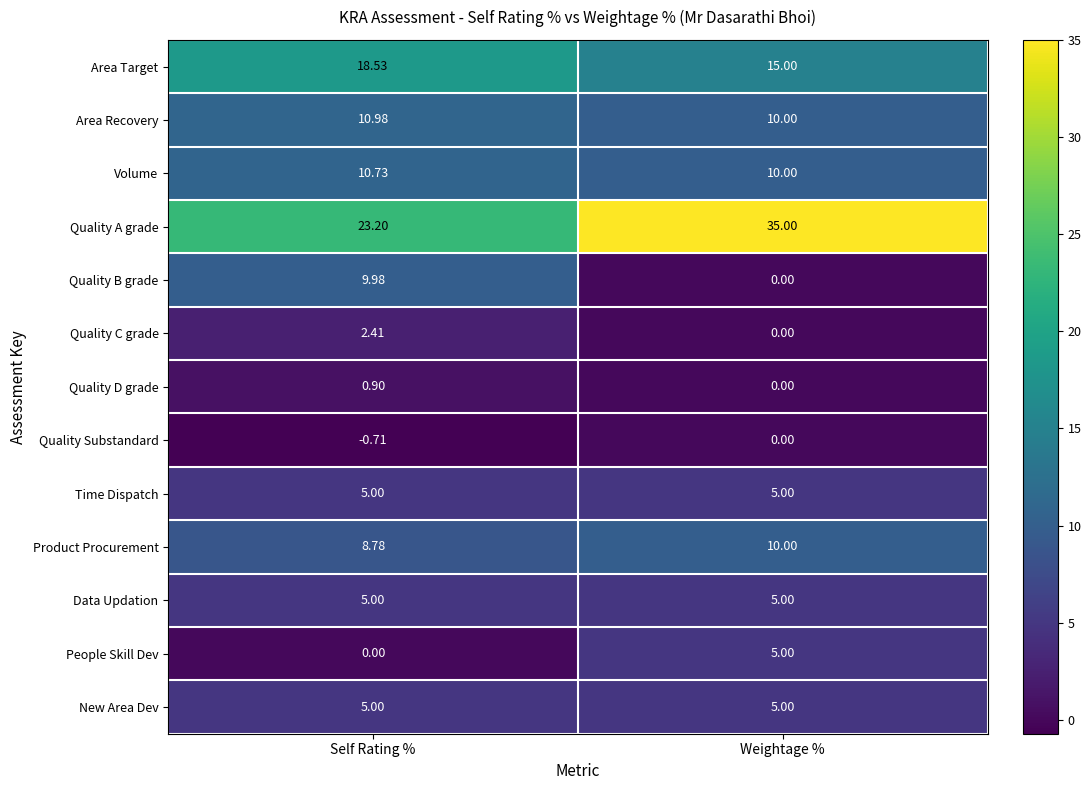

Which label corresponds to the smallest value in the chart?

Self Rating %